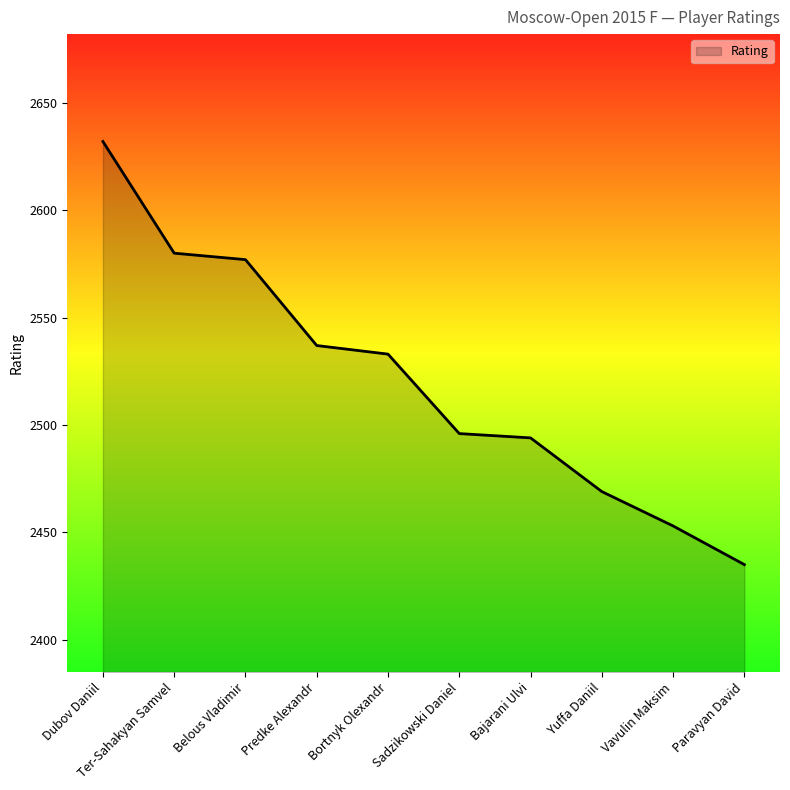

How many lines are shown in the chart?

1